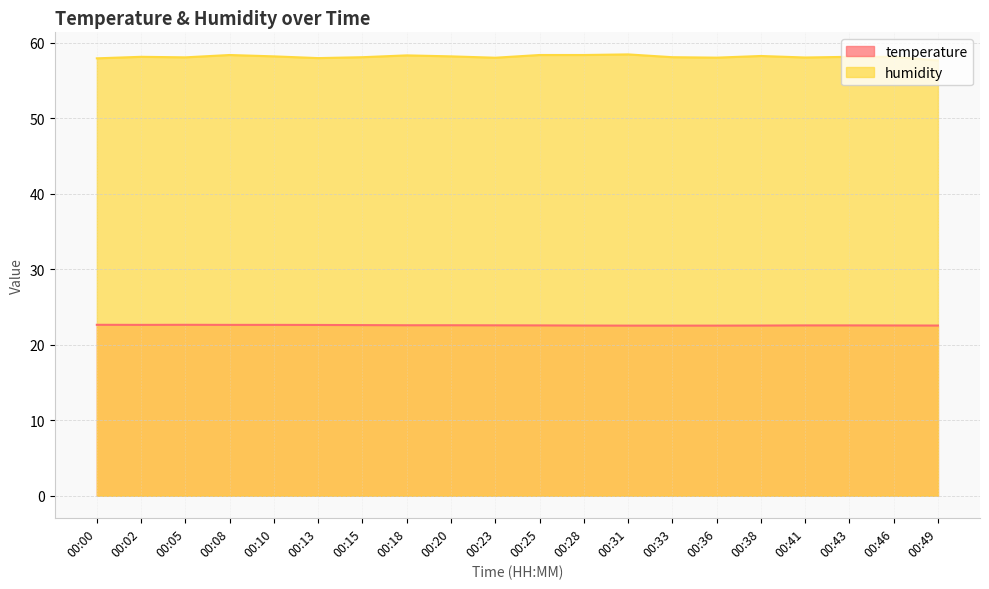

The humidity series shows 31.7 at 00:18. True or false?

False